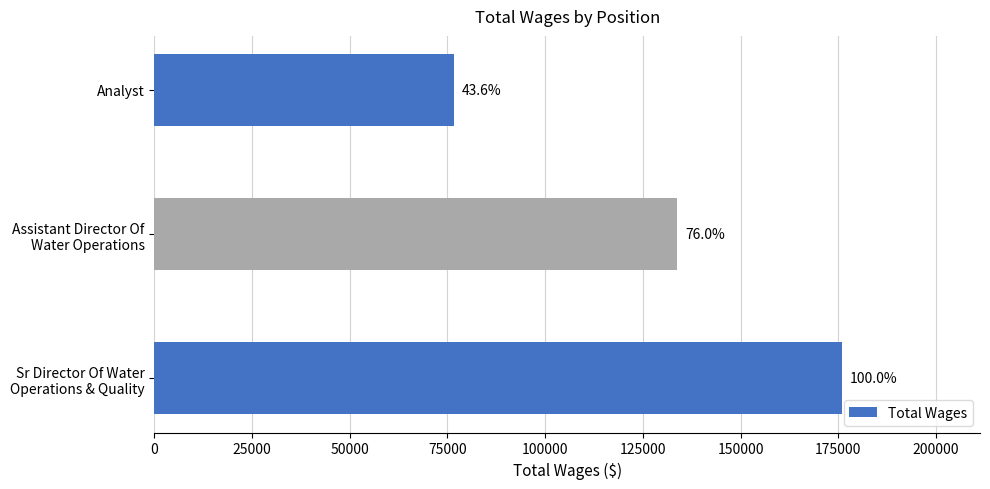

Does the chart contain any negative values?

No